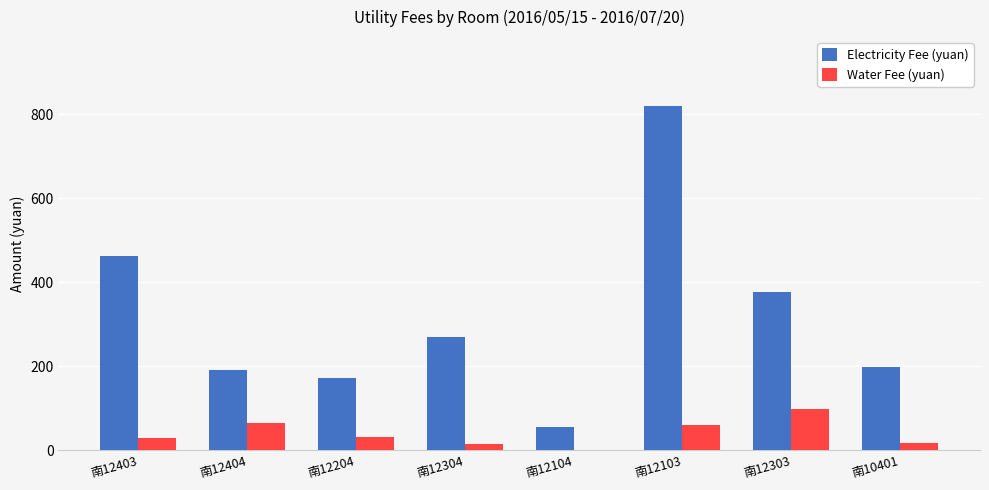

What is the sum of the Water Fee (yuan) values at 南12103 and 南12104?

60.1